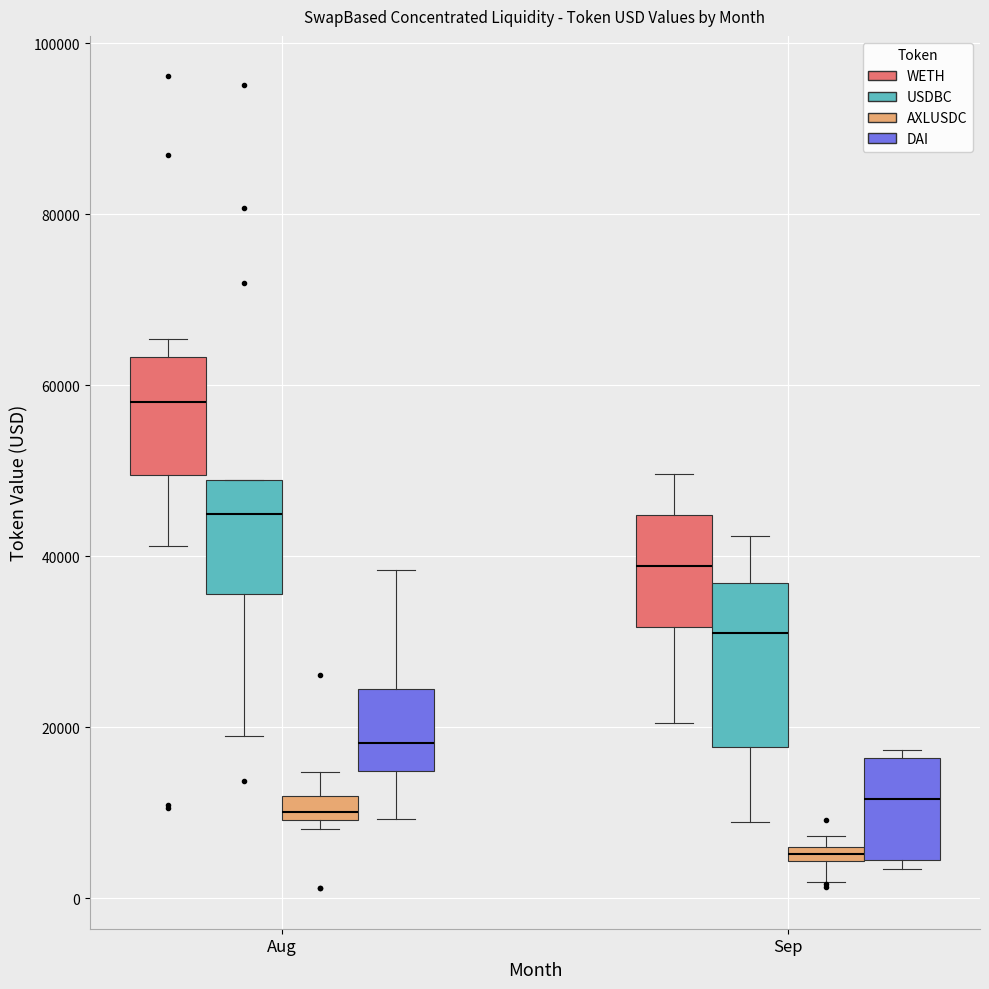

Which box's median line is the lowest?

Sep (AXLUSDC)